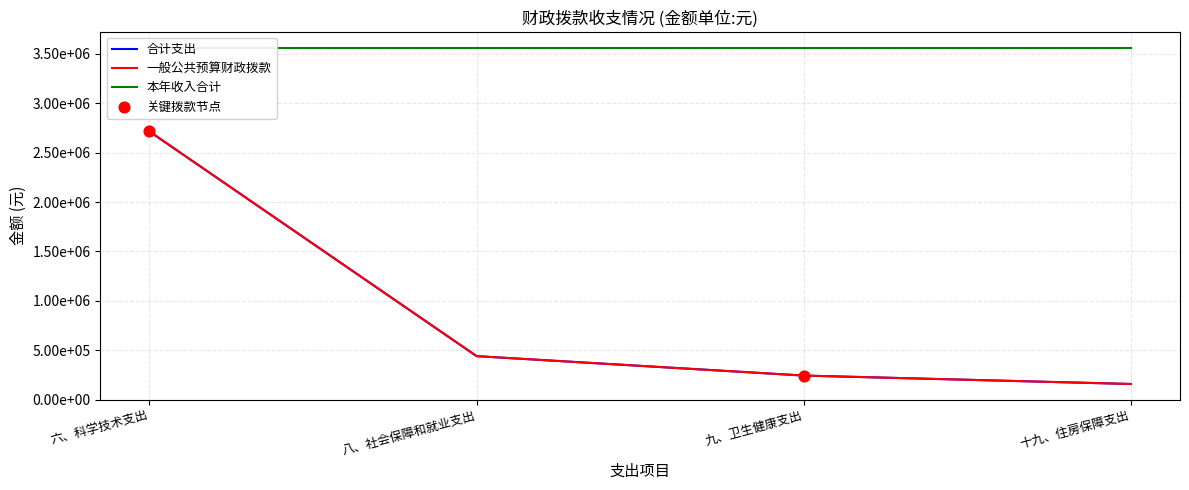

Which series has the widest spread of Y values?

合计支出